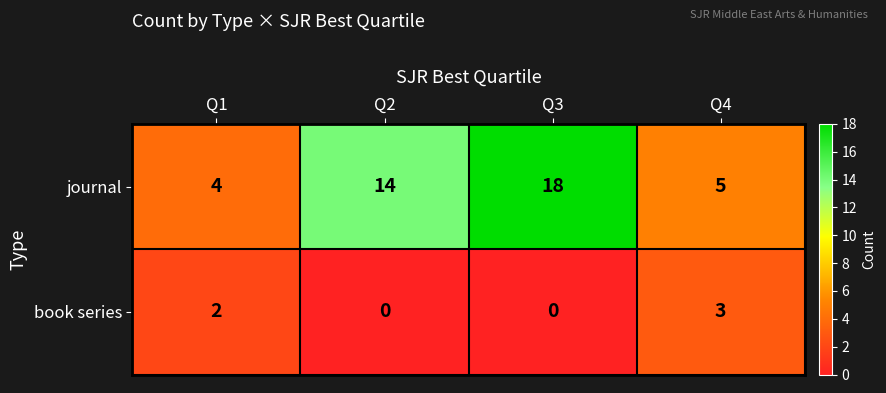

Which series has the largest total across all categories?

journal